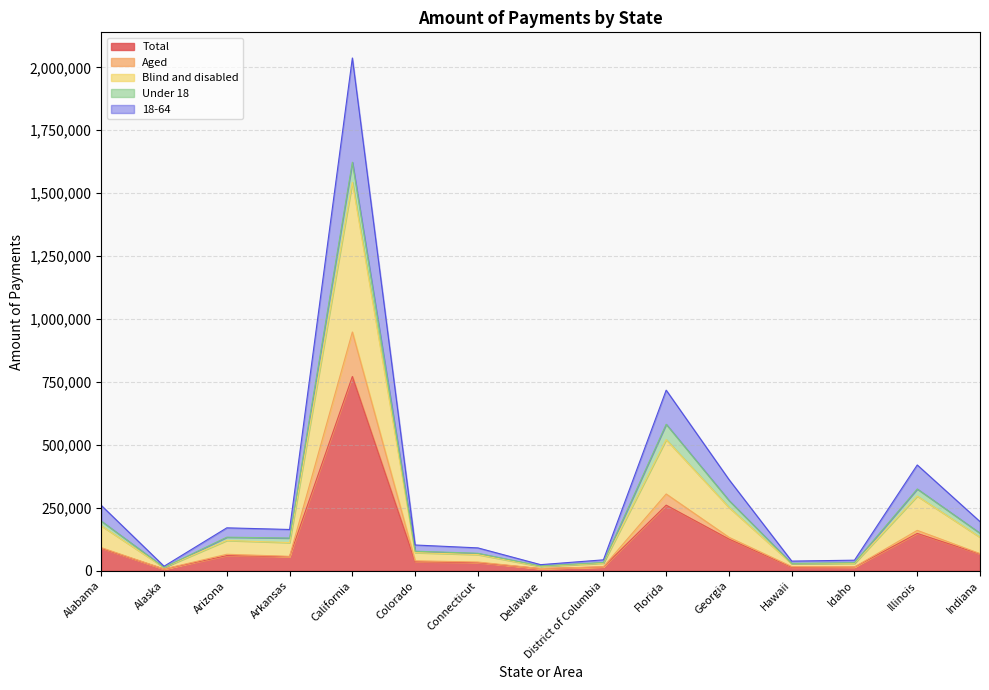

Which series has the widest spread of values?

Blind and disabled